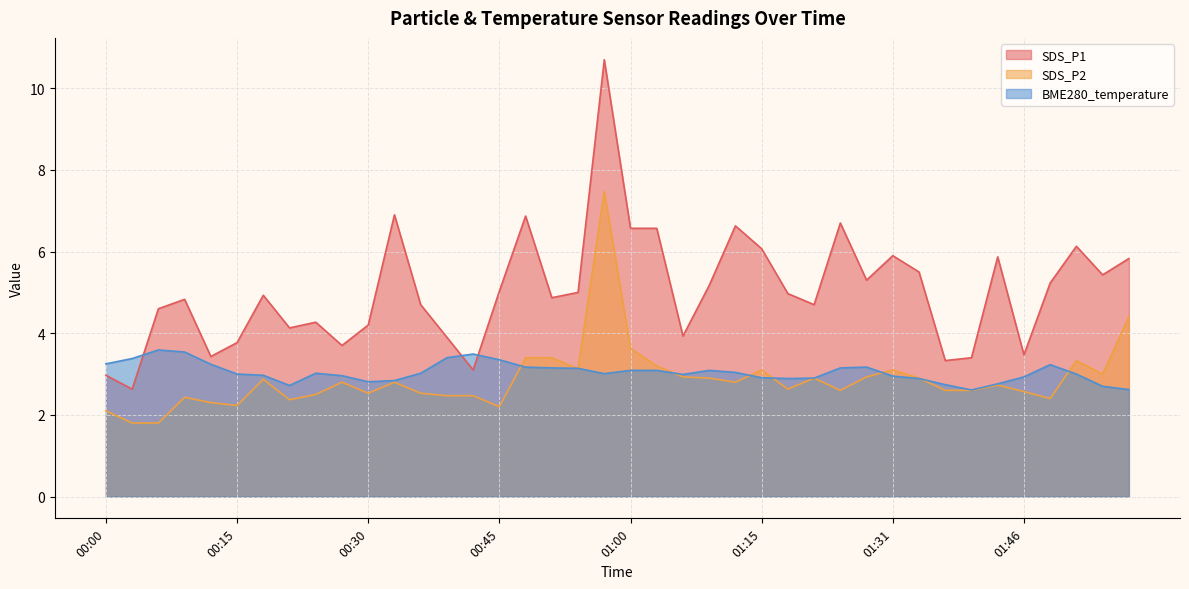

The value of SDS_P1 at 00:27 is 3.7. True or false?

True